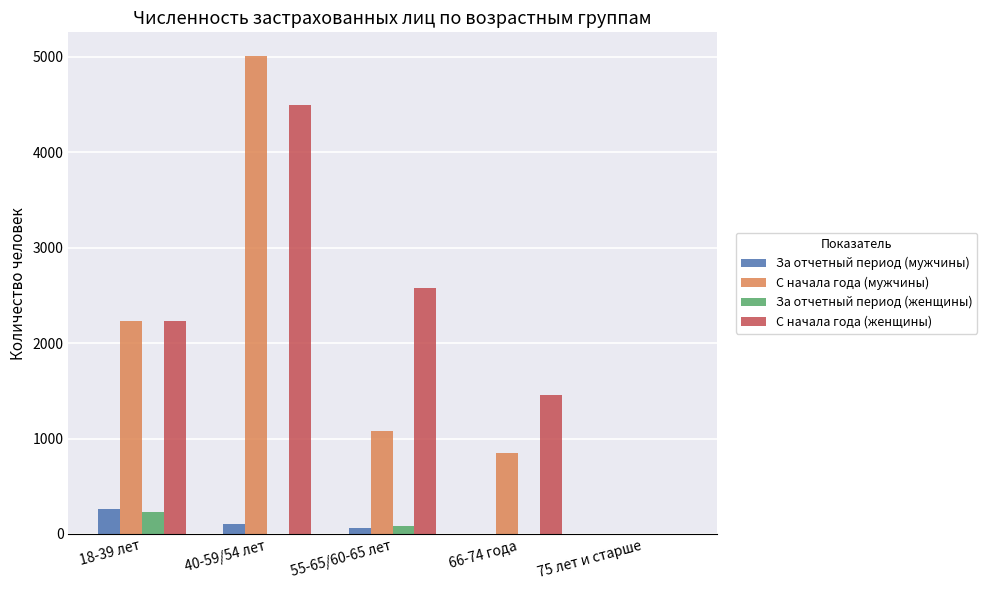

Are the bars horizontal?

No